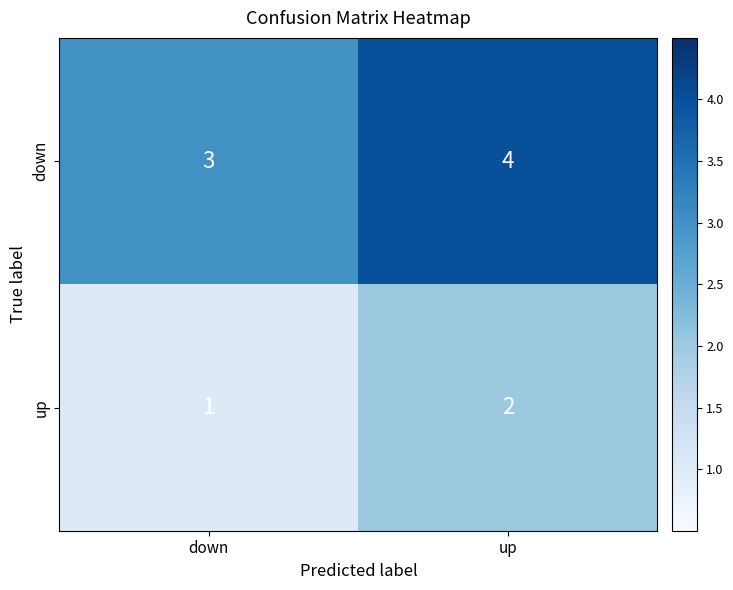

Is it true that up equals 2 at down?

False